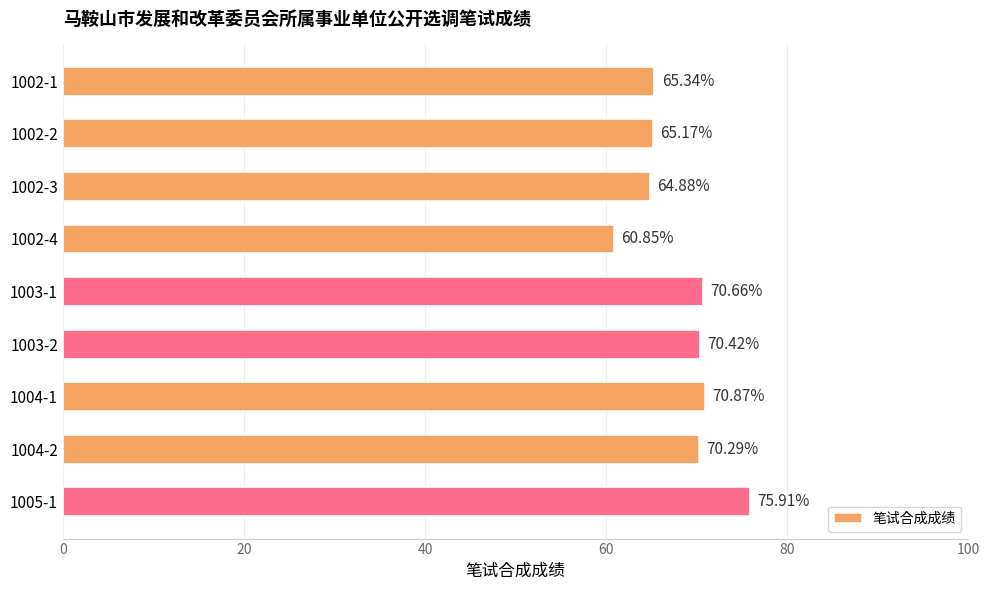

How many bars are there in total?

9